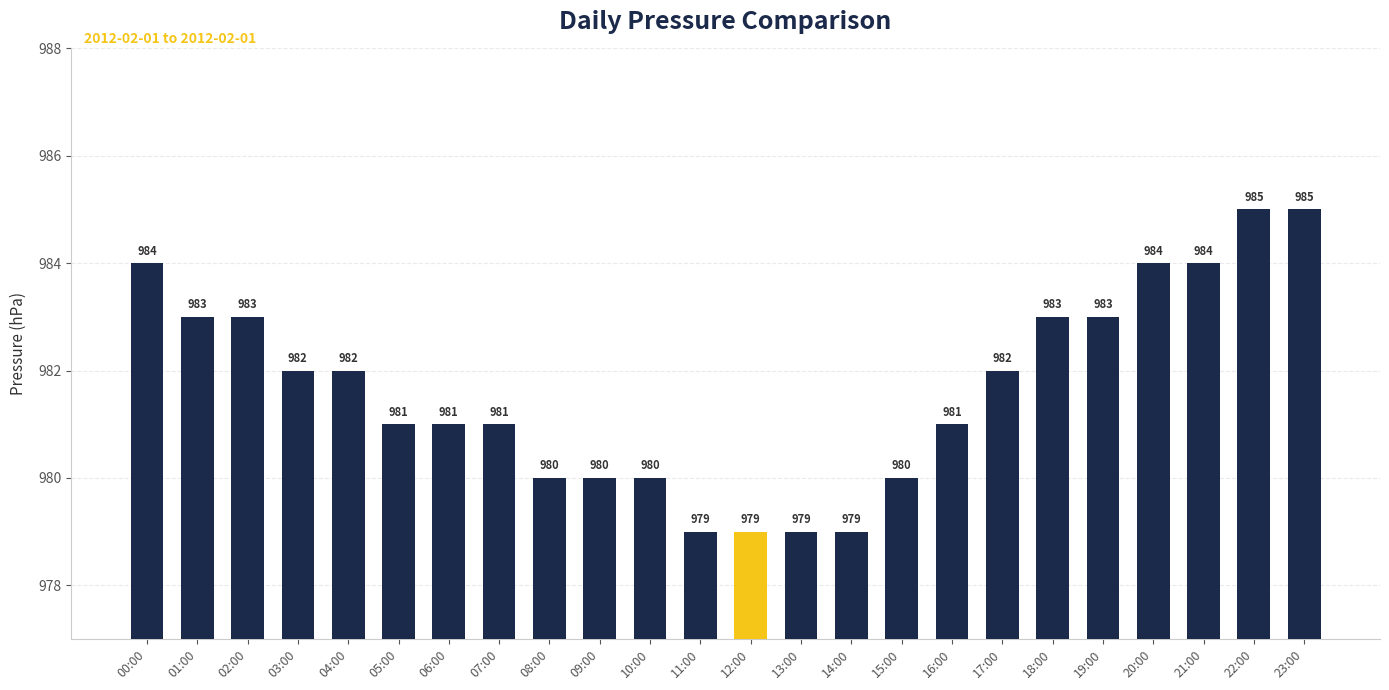

How many values are below 982?

12